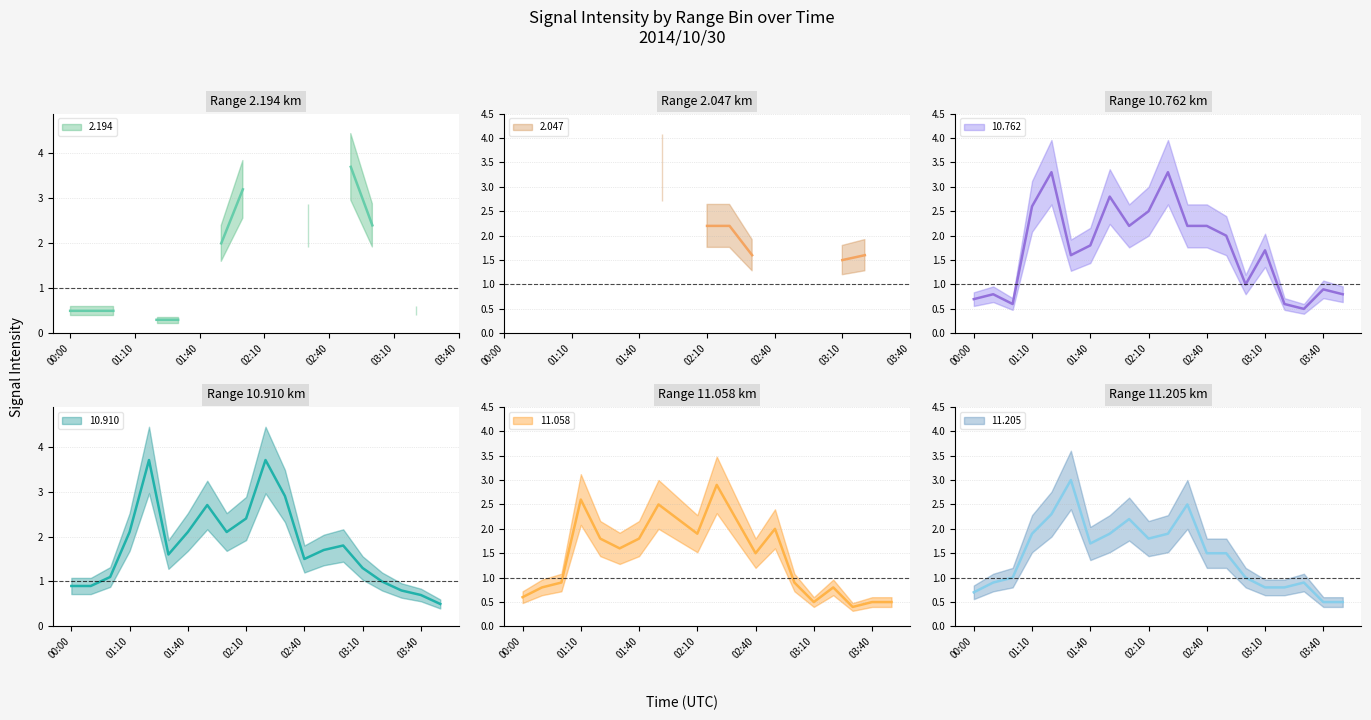

Where is the first local maximum for 11.205?

2014/10/30 01:30